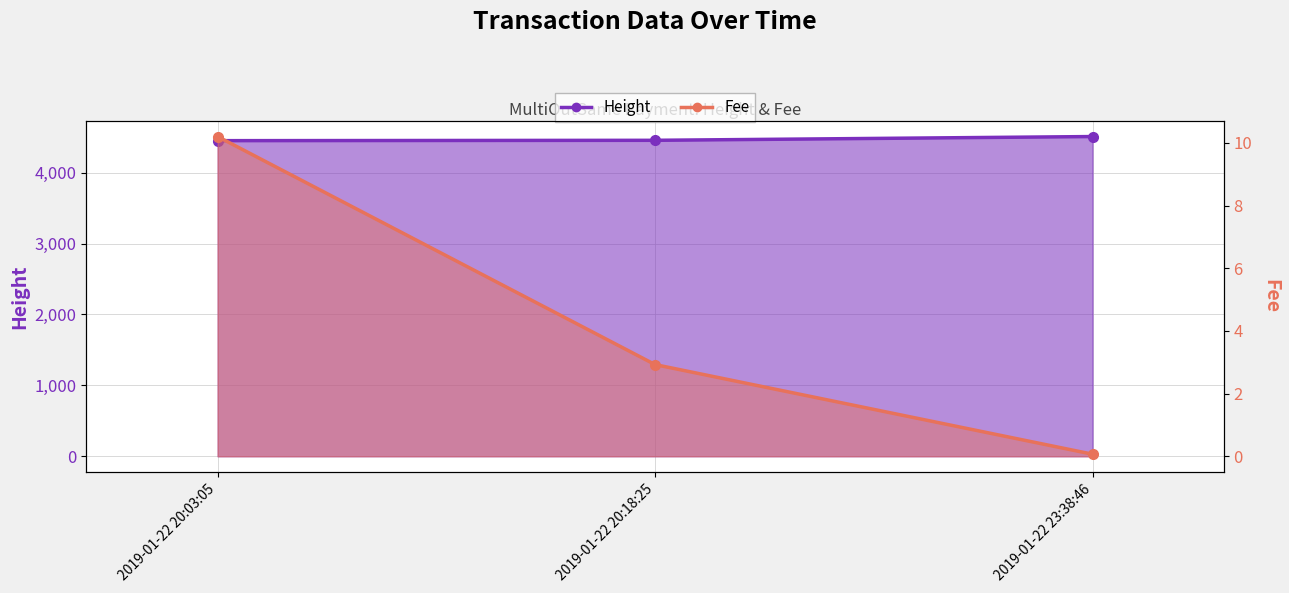

What is the sum of all Fee values?

13.2